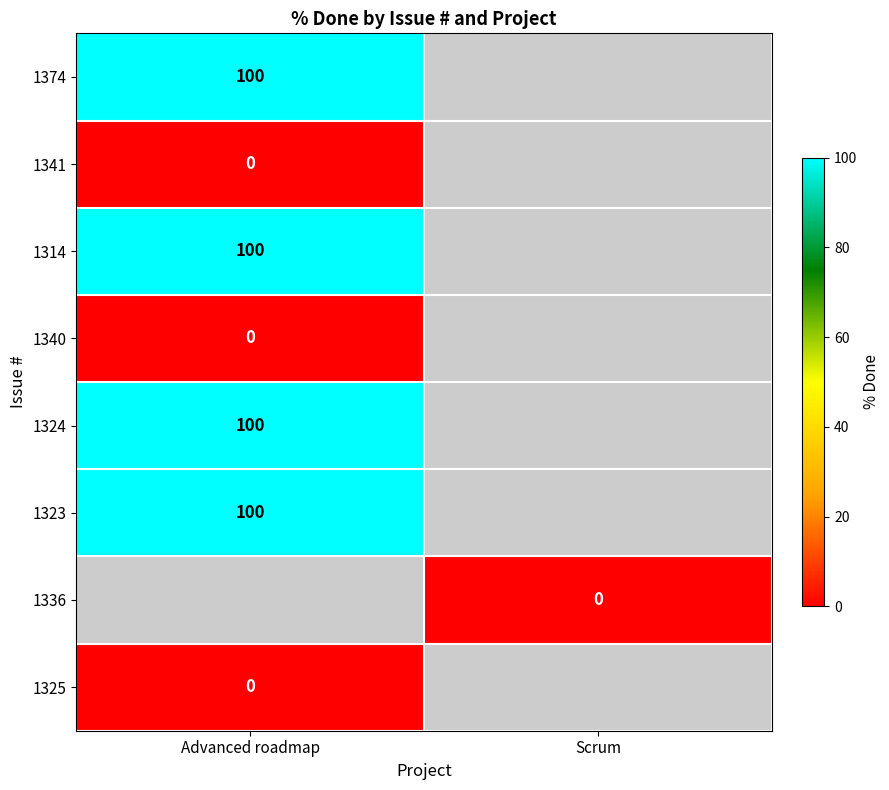

What is the difference between the highest and lowest values at Advanced roadmap?

100.0